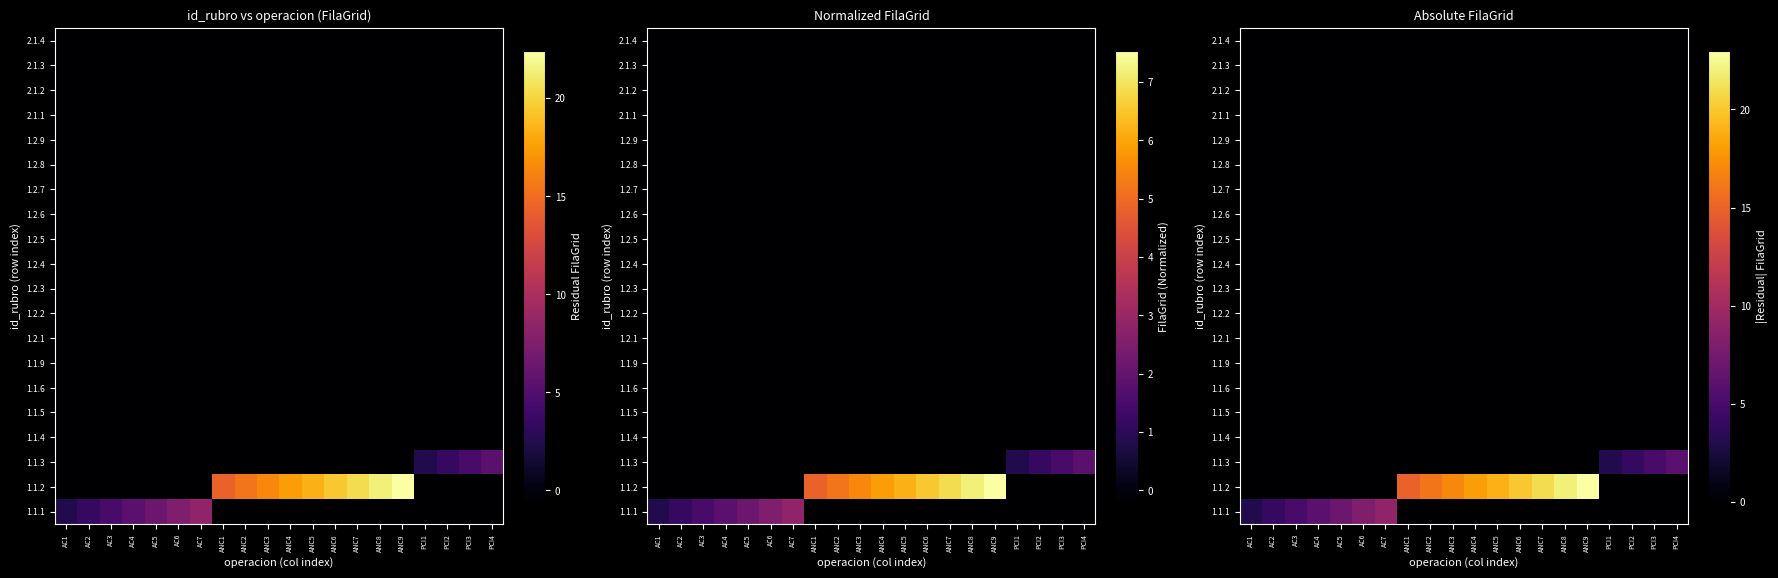

True or false: 1.2.6 has a value of 0 at ANC4.

True